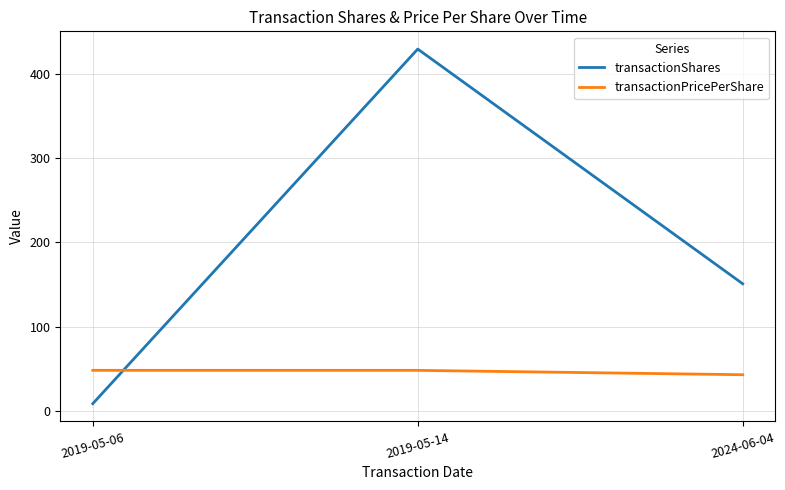

Reading right to left, transcribe all the data shown in this chart.

transactionShares: 2024-06-04=151.0	2019-05-14=429.0	2019-05-06=9.0
transactionPricePerShare: 2024-06-04=43.3	2019-05-14=48.5	2019-05-06=48.5